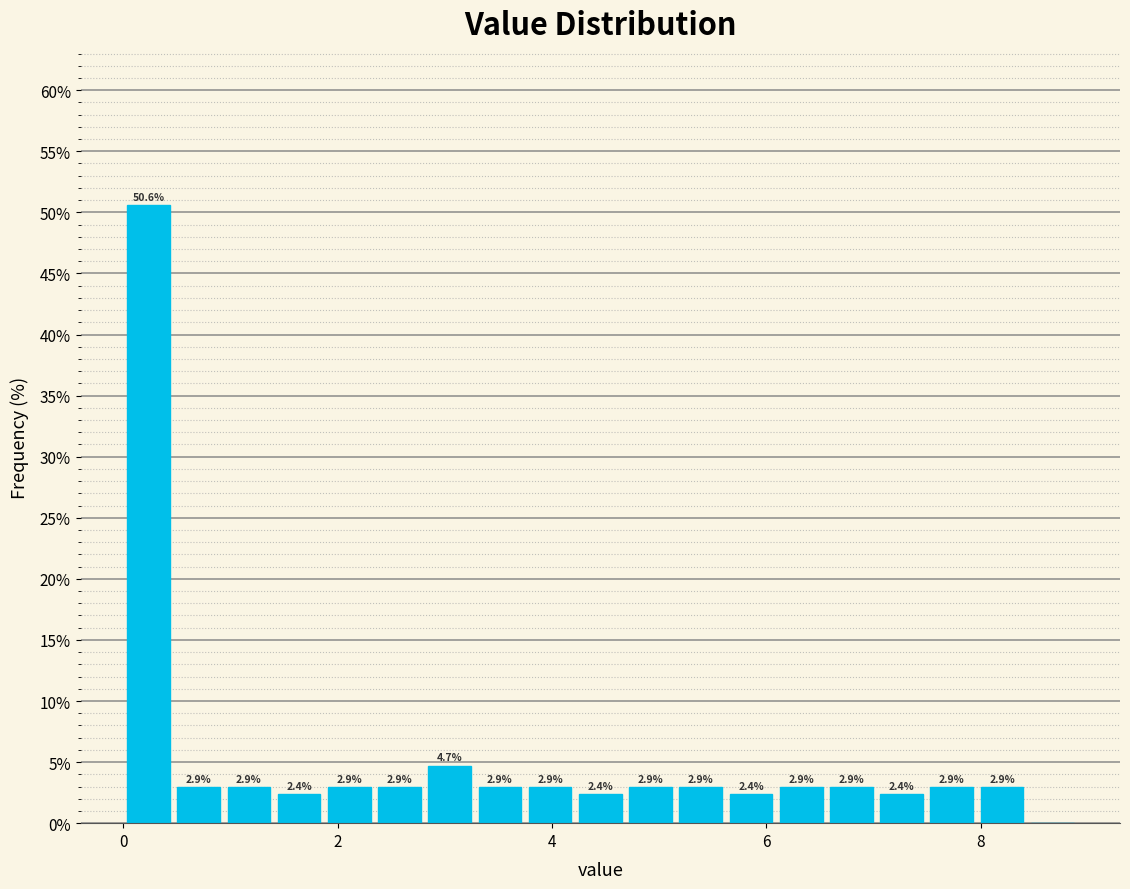

Read against the x-axis, roughly where is the centre of the tallest bar?

0.2